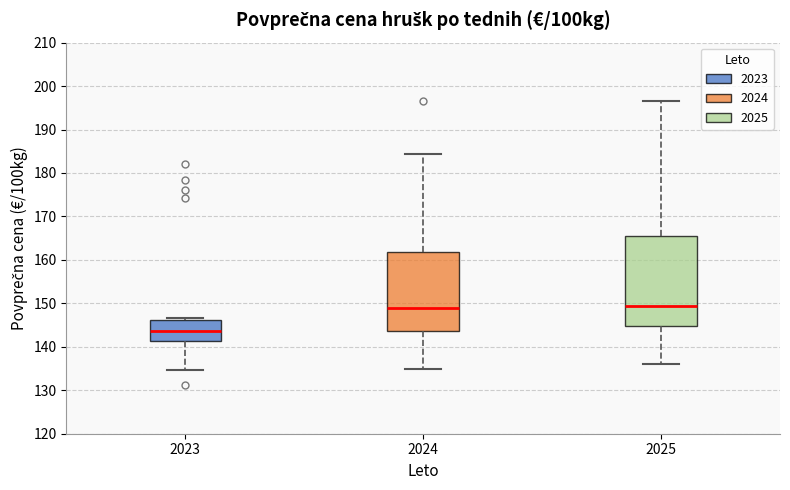

Which box's median line is the lowest?

2023